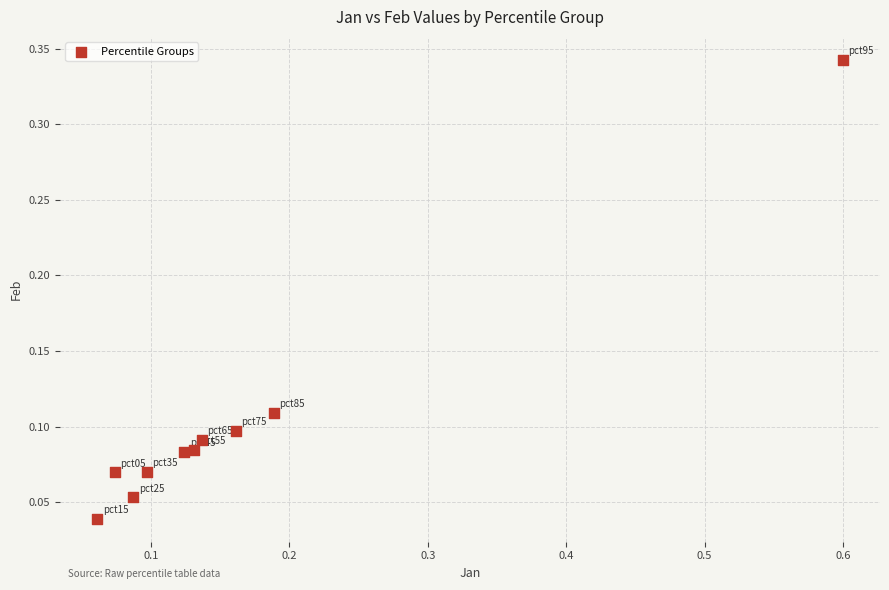

What is the range of X values (max minus min)?

0.5